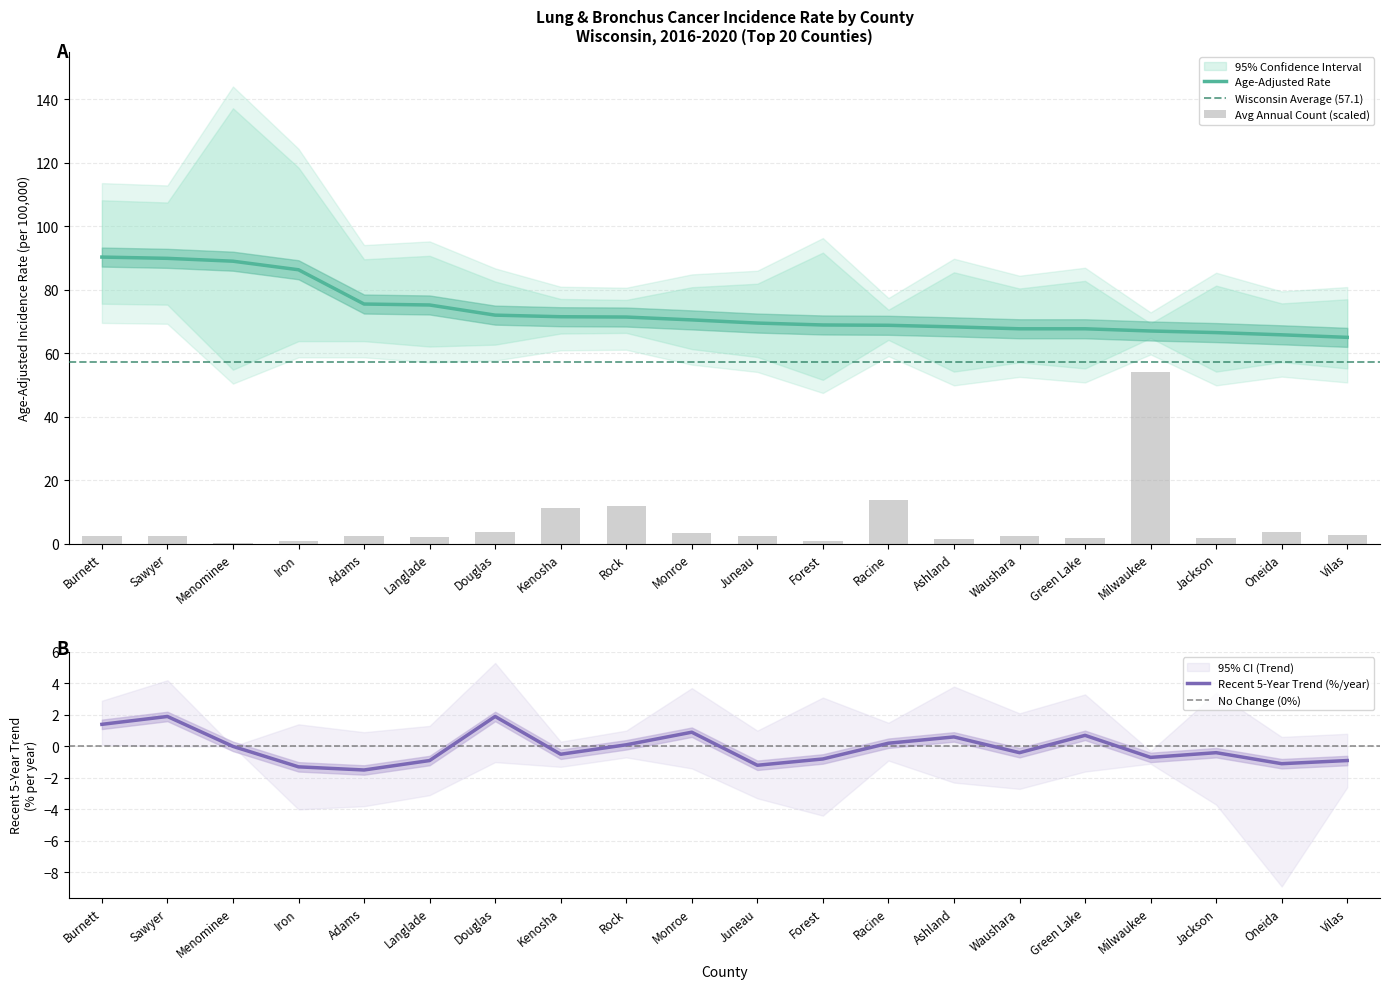

Rank the series at Burnett from lowest to highest value.

Avg Annual Count, Rate